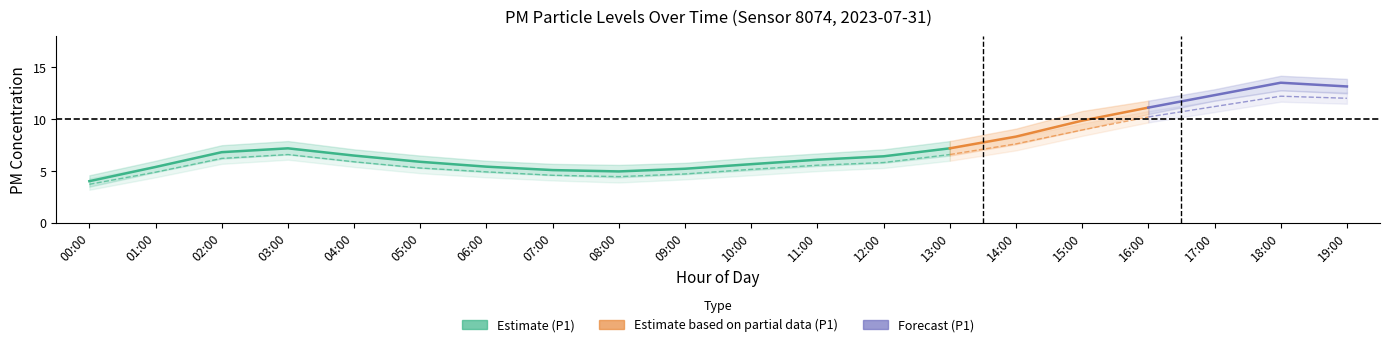

What is the minimum value for P1?

4.0